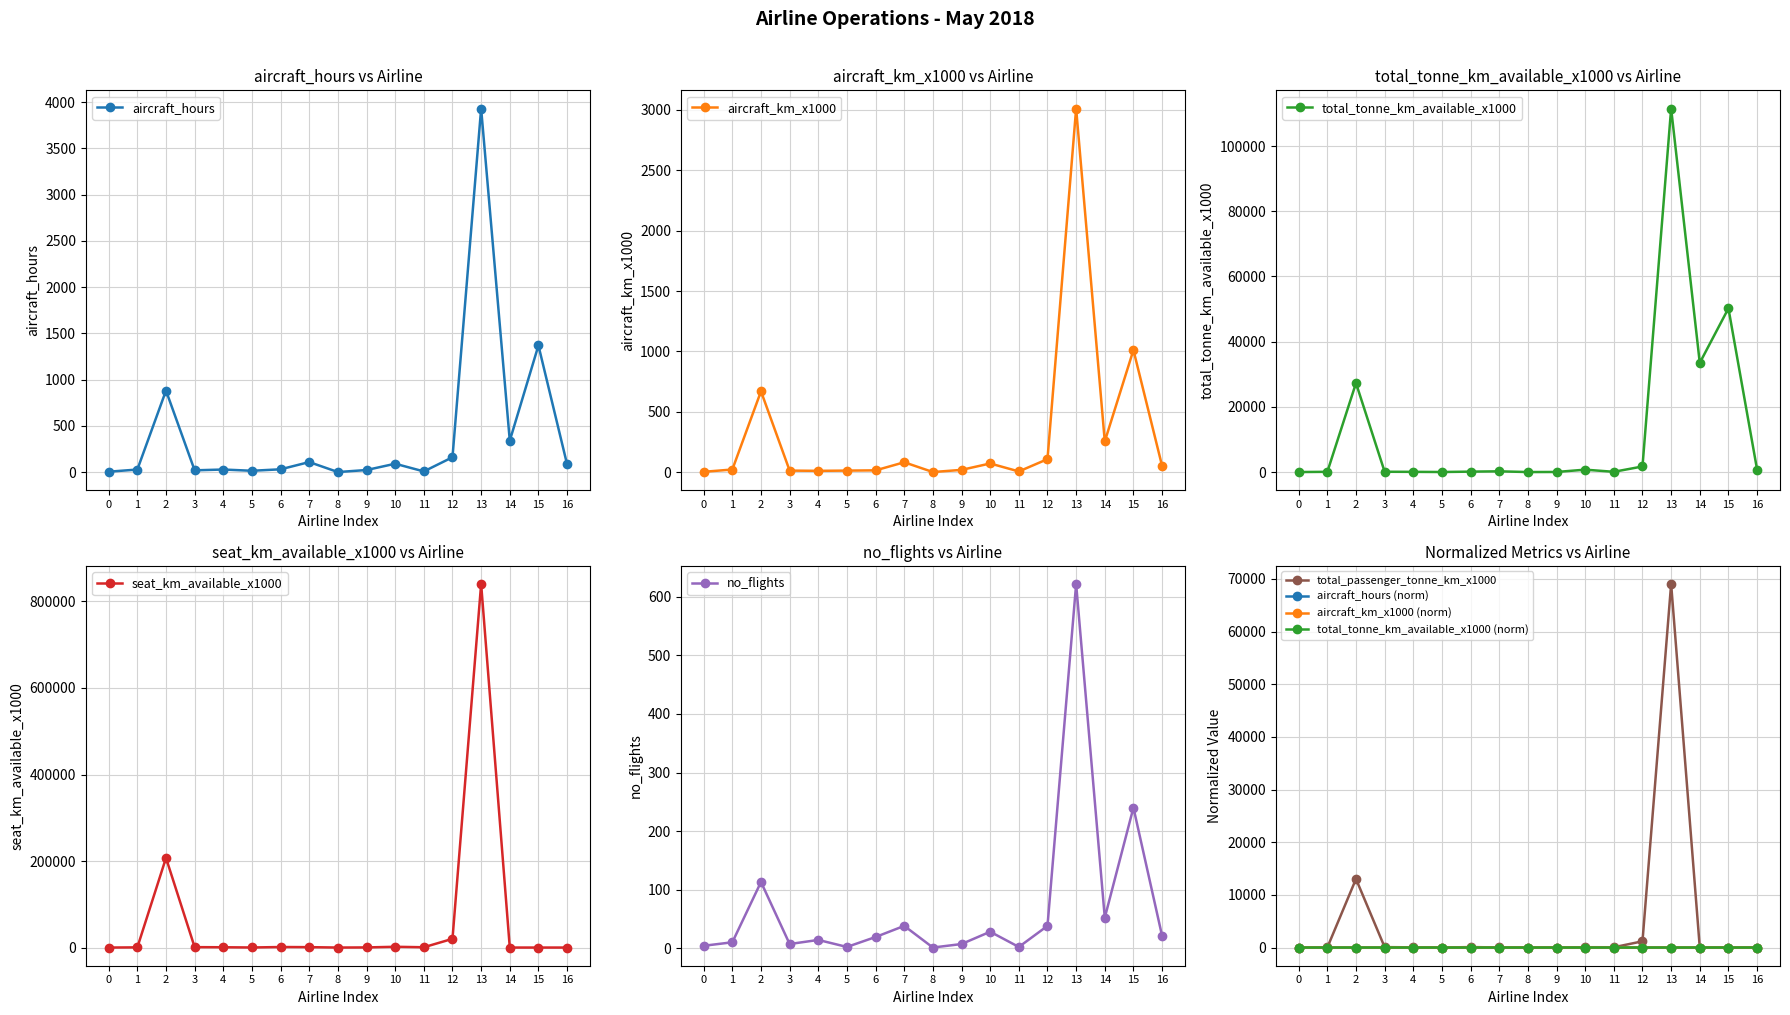

Is it true that aircraft_hours equals 2001.6 at 15?

False